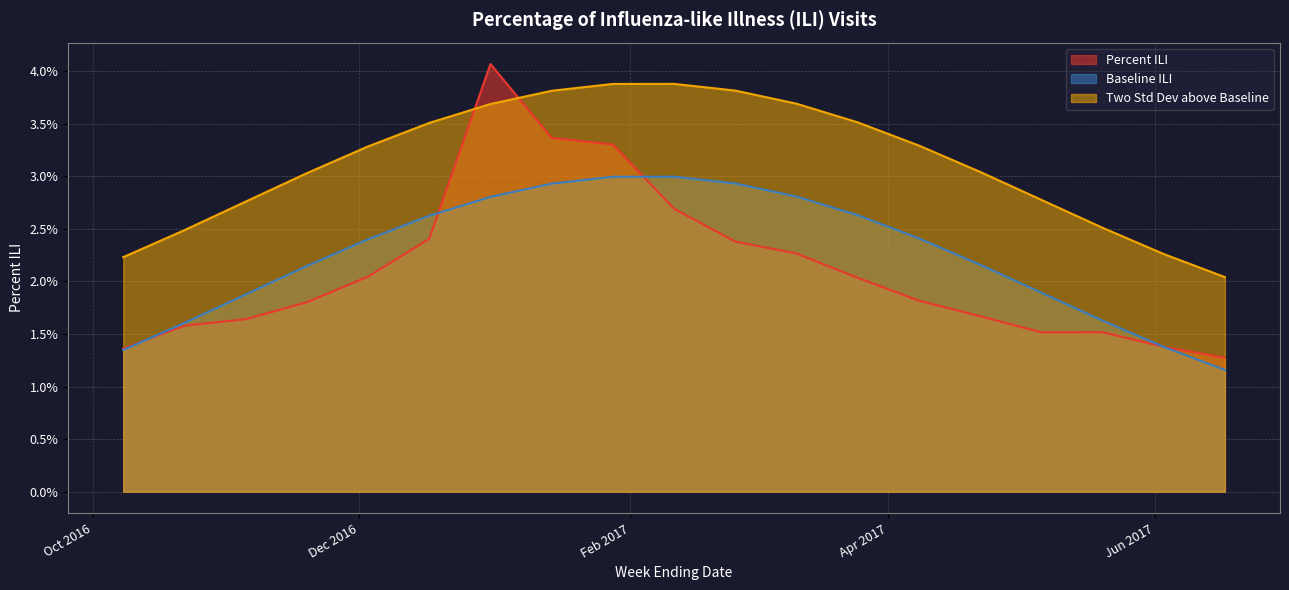

How many interior local valleys does the Percent ILI series have?

1